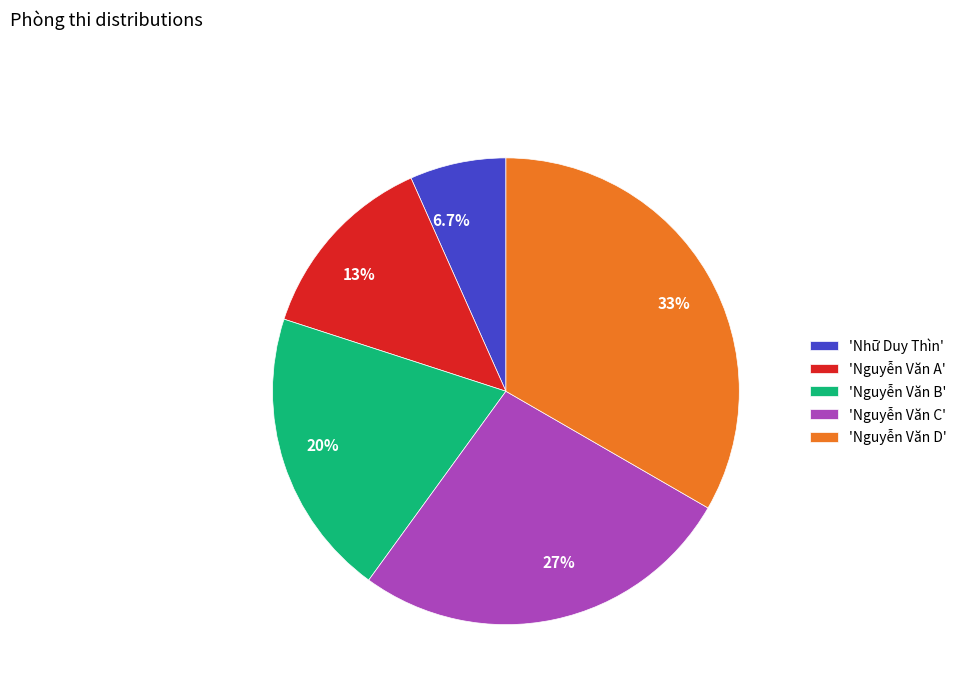

How many segments does this pie chart have?

5